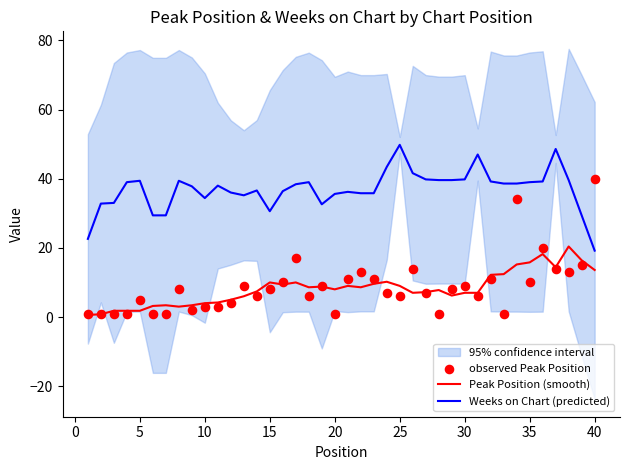

Is it true that Weeks on Chart (predicted) equals 68.3 at 35?

False